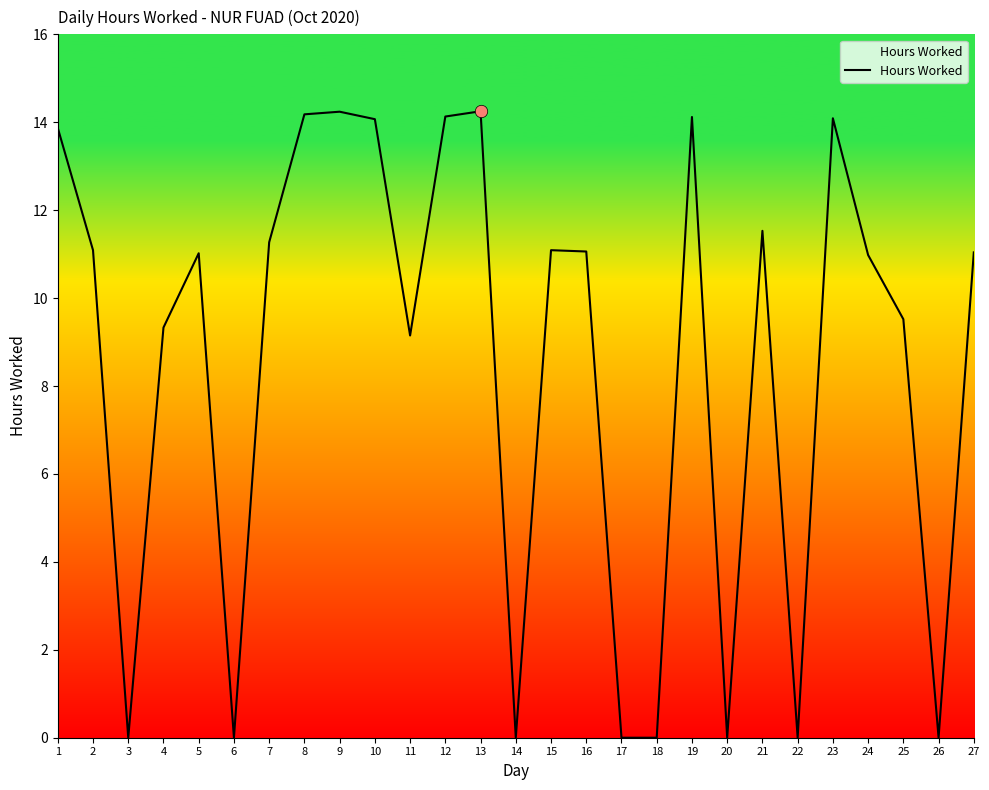

What is the change in value from 3 to 16?

+11.1